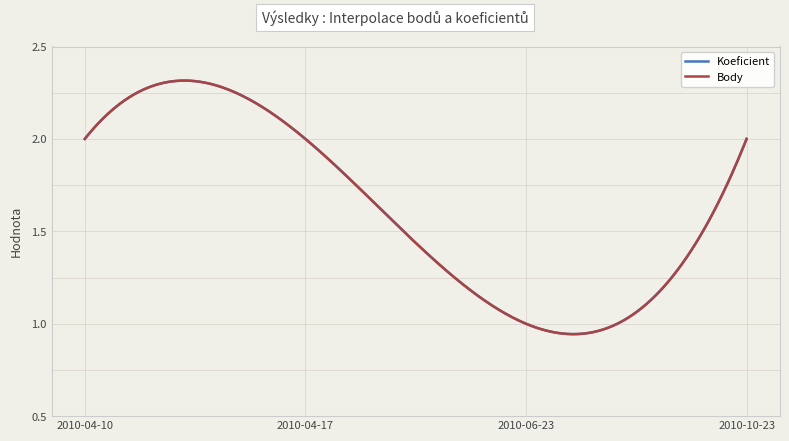

Reading left to right, what are all the values shown in this chart?

Koeficient: 2	2	1	2
Body: 2	2	1	2